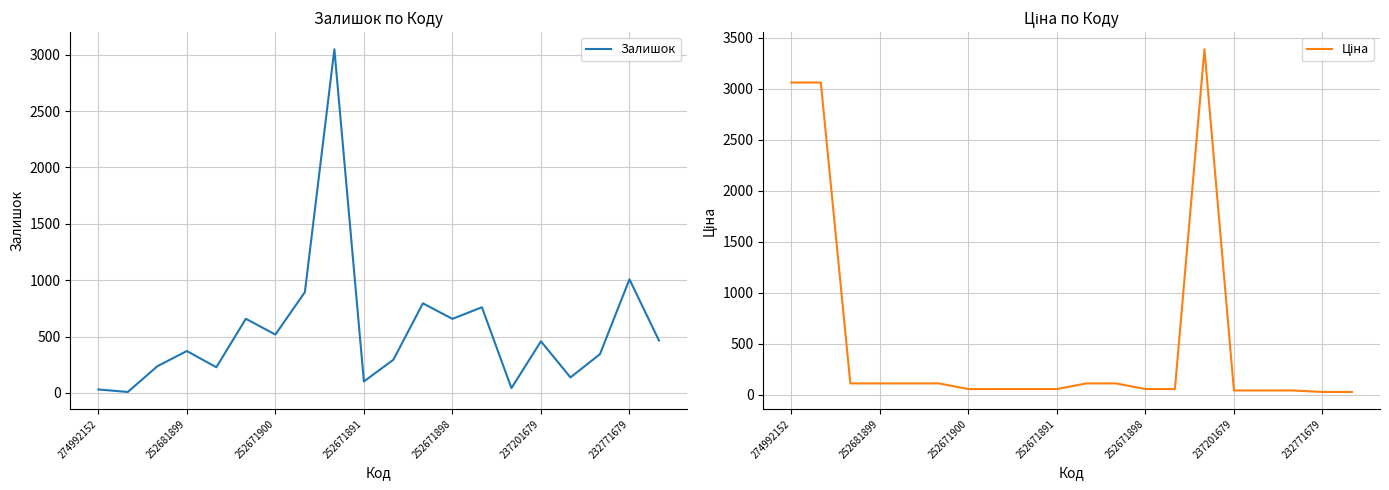

What is the sum of all Залишок values?

11060